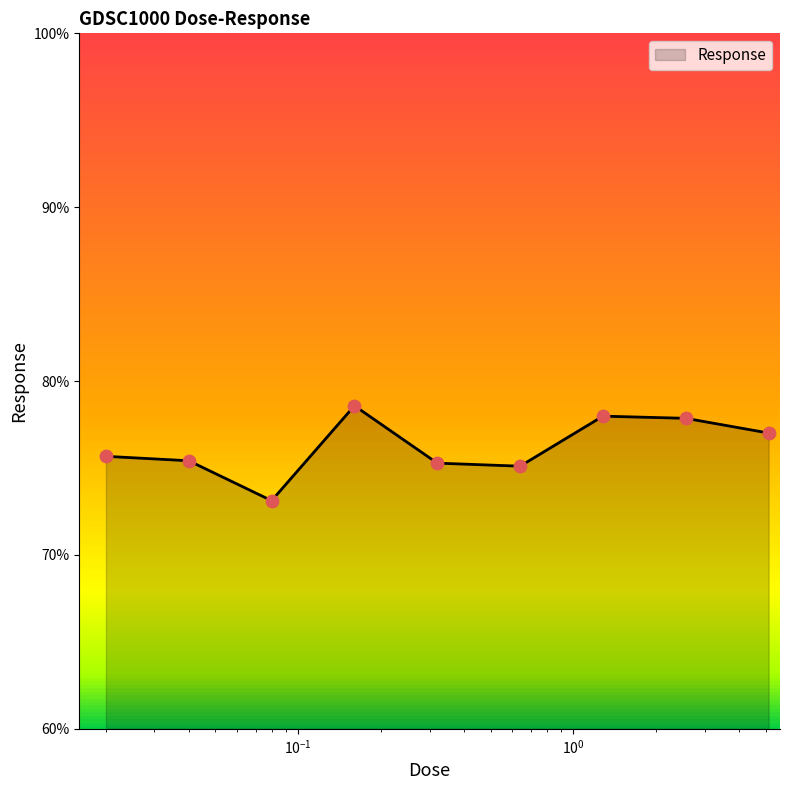

What is the difference between the maximum and minimum values?

5.5